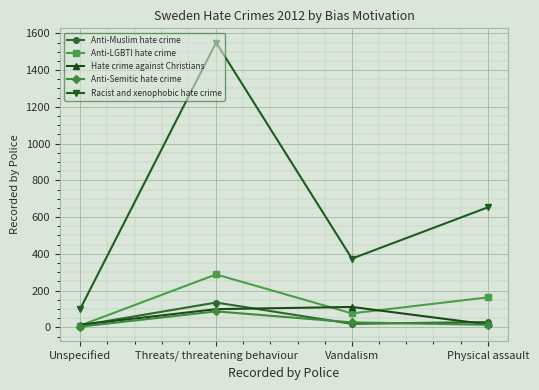

At which category is the sum across all series the highest?

Threats/ threatening behaviour